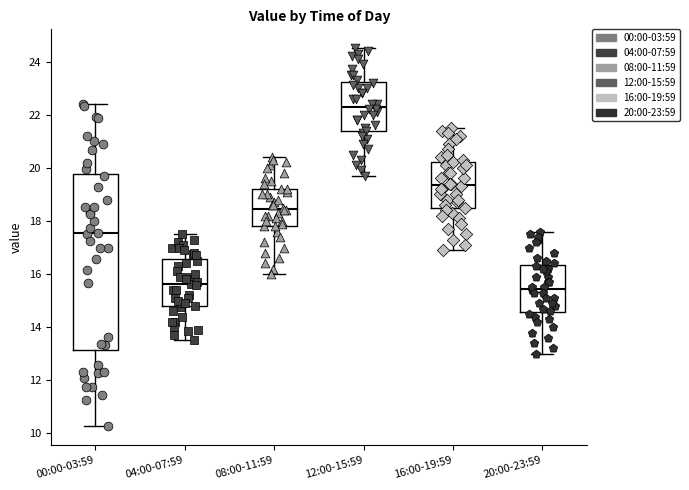

Reading left to right, transcribe this box plot: for each box, give where its median line is, the range the box spans, and where its two whiskers end, as read against the y-axis. The values are not printed on the chart, so give them approximately, as read against the axis.

00:00-03:59: median 17.6, box 13.2 to 19.8, whiskers 10.2 to 22.4
04:00-07:59: median 15.6, box 14.8 to 16.6, whiskers 13.6 to 17.6
08:00-11:59: median 18.4, box 17.8 to 19.2, whiskers 16.0 to 20.4
12:00-15:59: median 22.4, box 21.4 to 23.2, whiskers 19.8 to 24.6
16:00-19:59: median 19.4, box 18.4 to 20.2, whiskers 17.0 to 21.6
20:00-23:59: median 15.4, box 14.6 to 16.4, whiskers 13.0 to 17.6